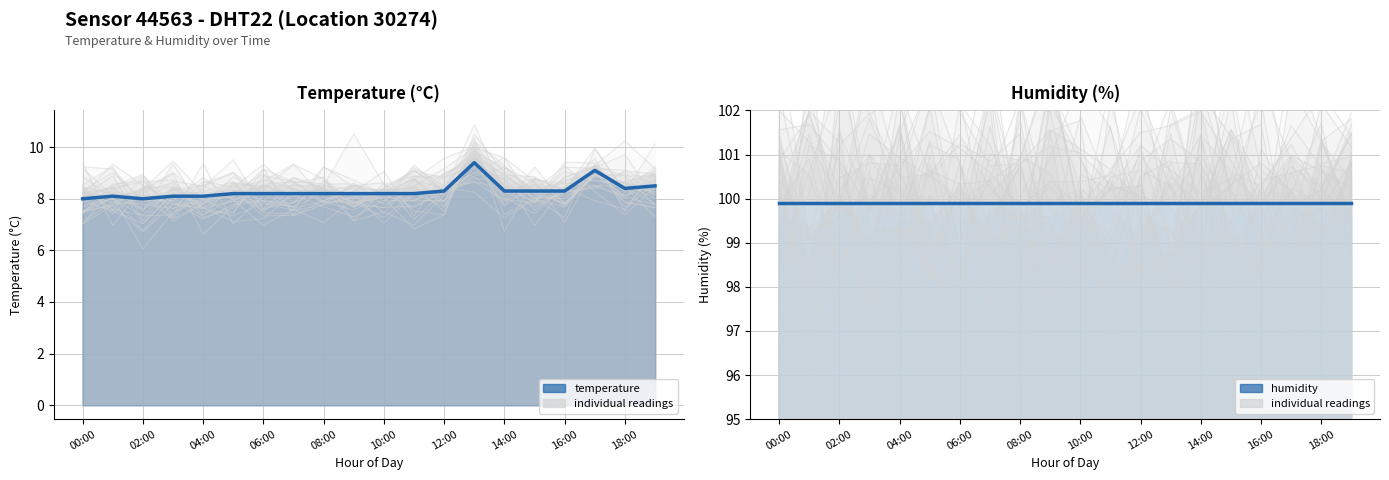

How many lines are shown in the chart?

2